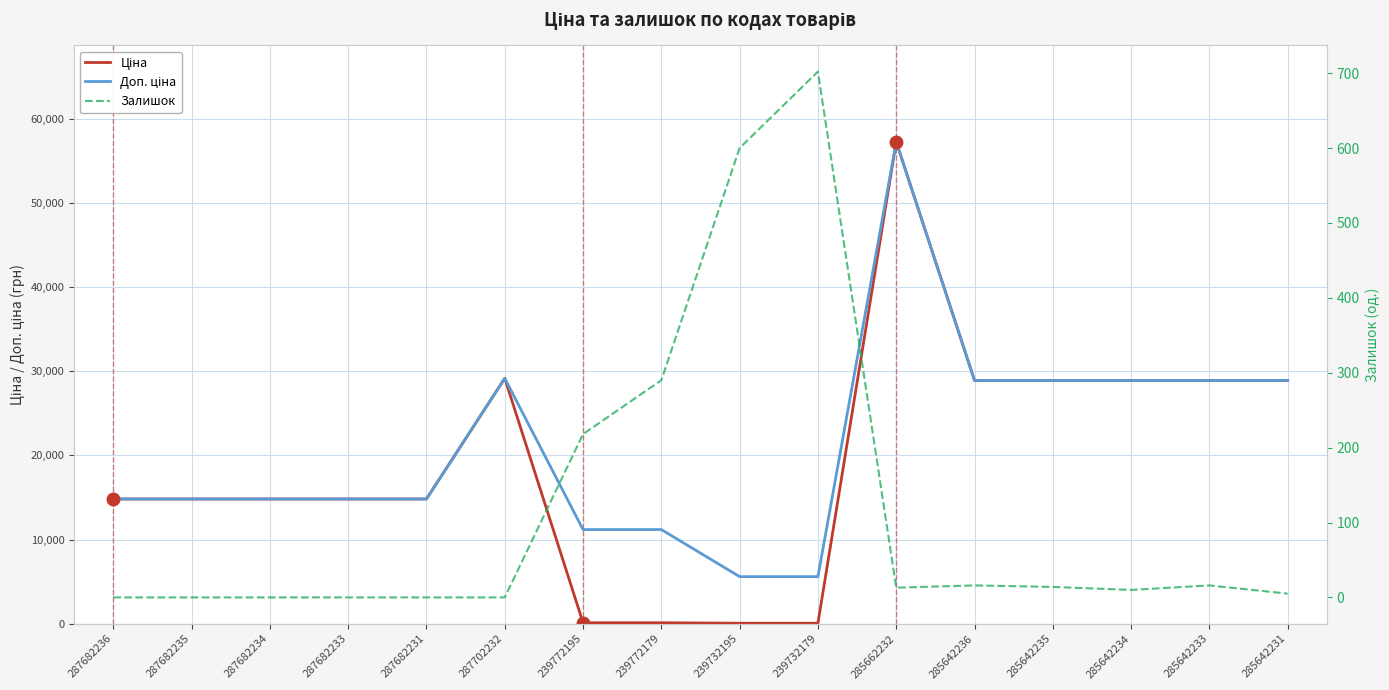

Which series has the largest total across all categories?

Доп. ціна